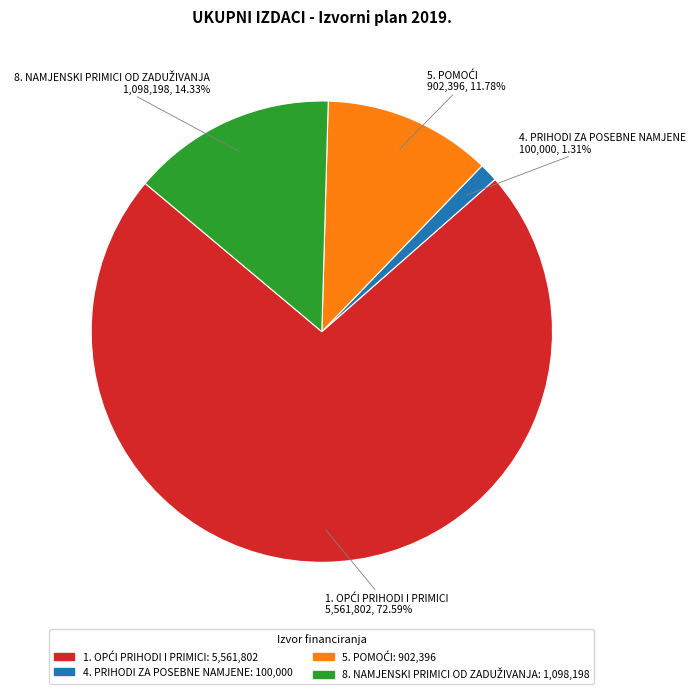

Which slice is the smallest?

4. PRIHODI ZA POSEBNE NAMJENE